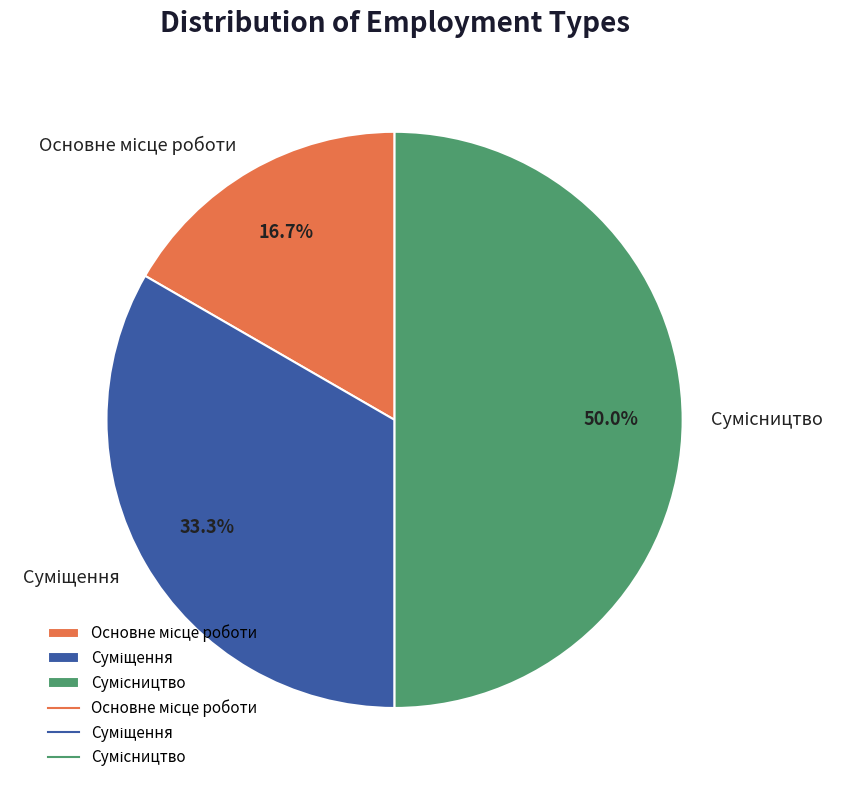

To the nearest percent, what is the combined percentage of Суміщення and Сумісництво?

83%